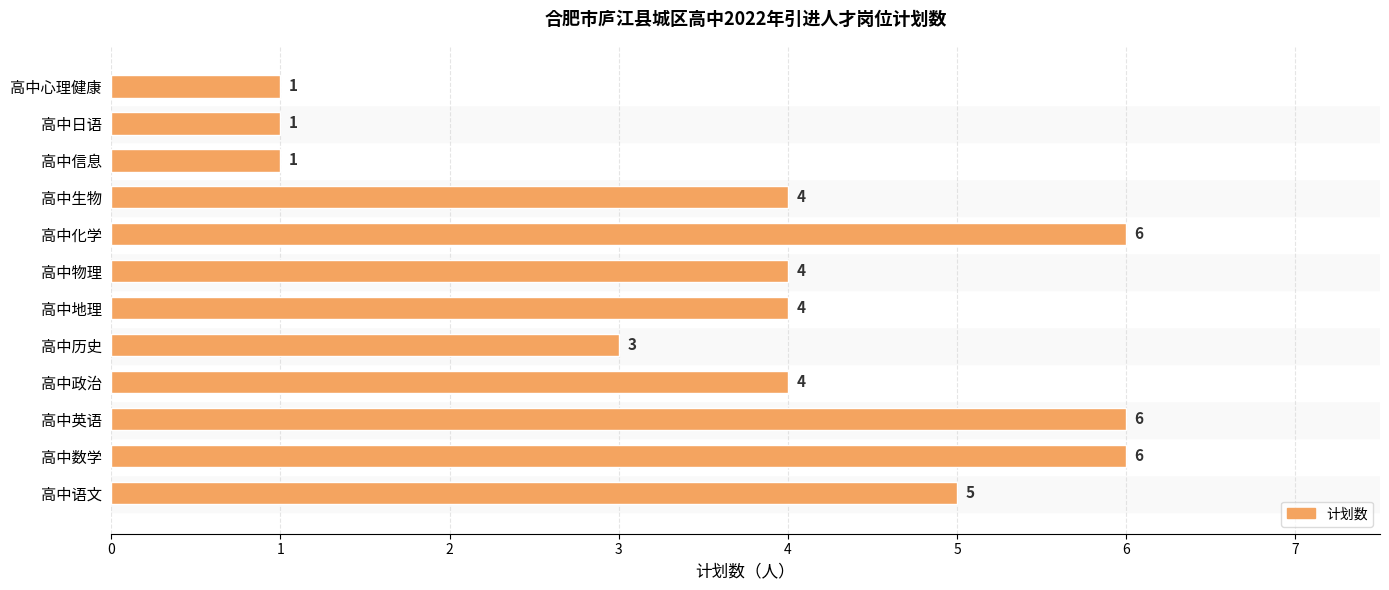

What is the greatest value displayed?

6